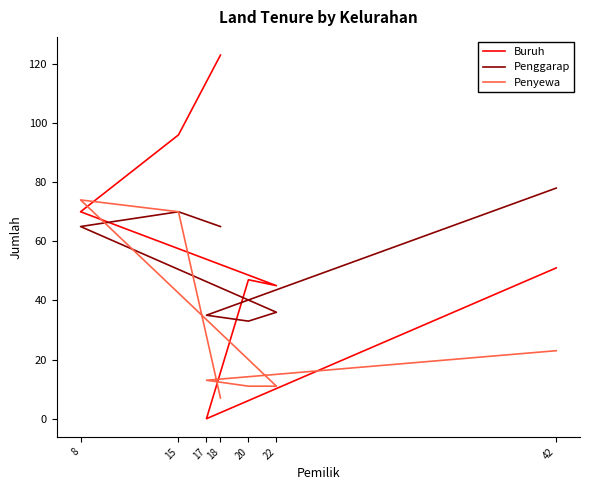

Is it true that Penggarap equals 9 at 22?

False